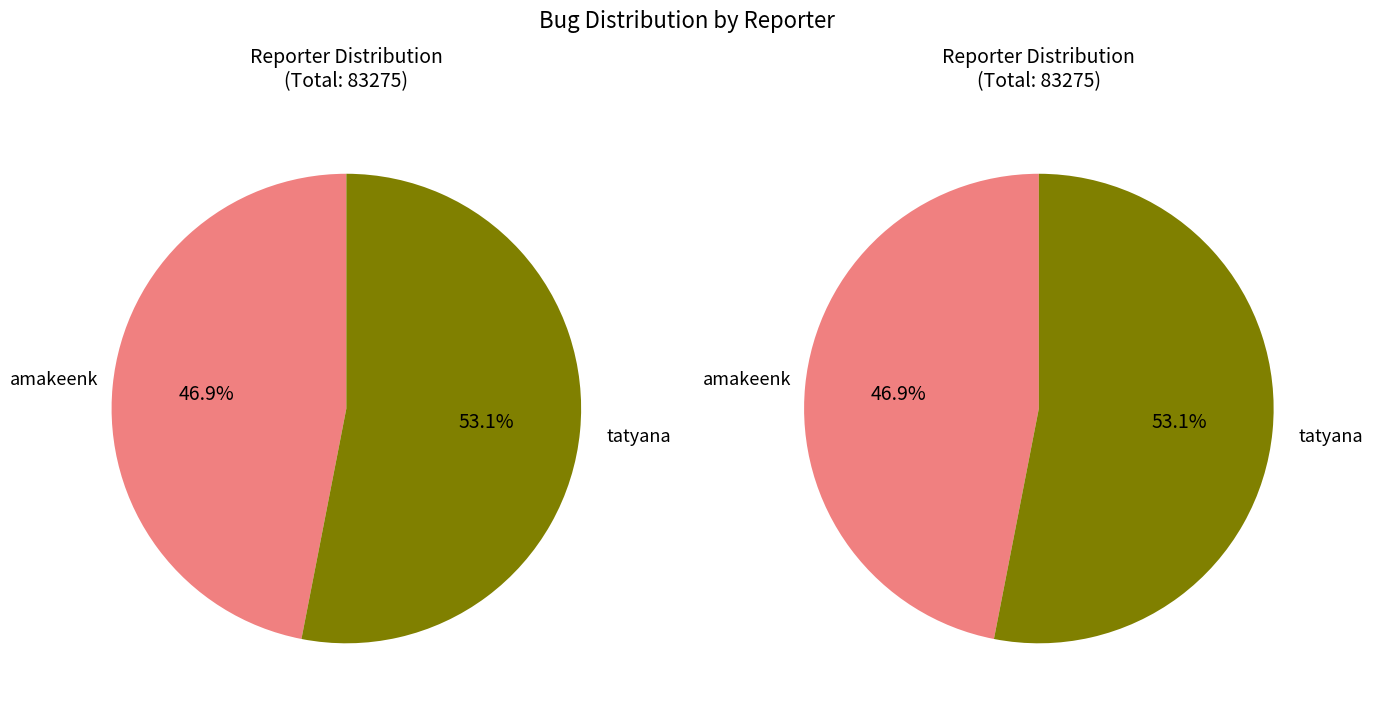

To the nearest percent, what percentage of the pie is amakeenk?

47%